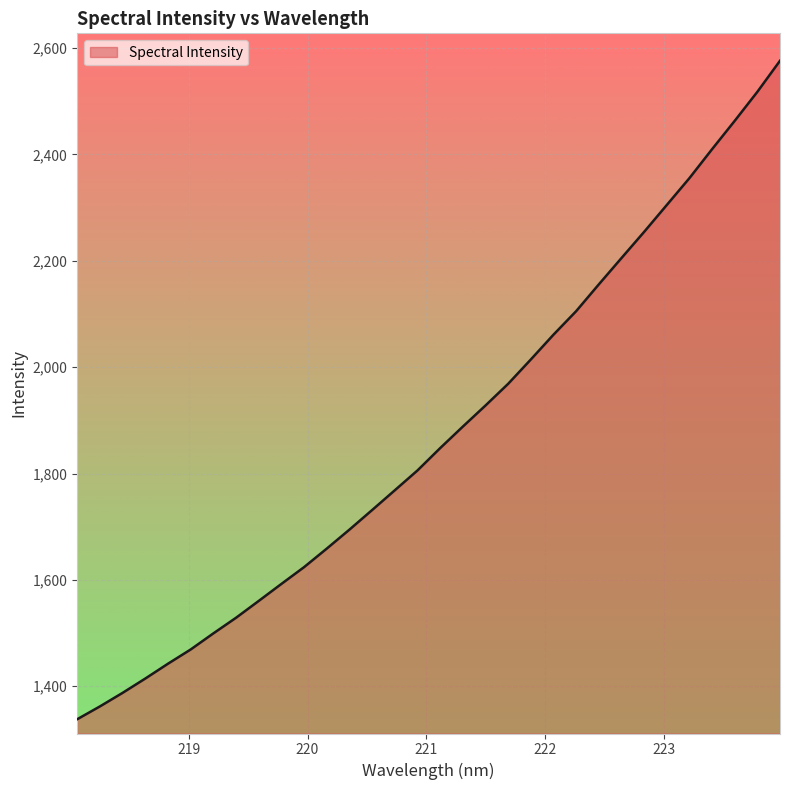

What is the minimum value shown in the chart?

1338.0